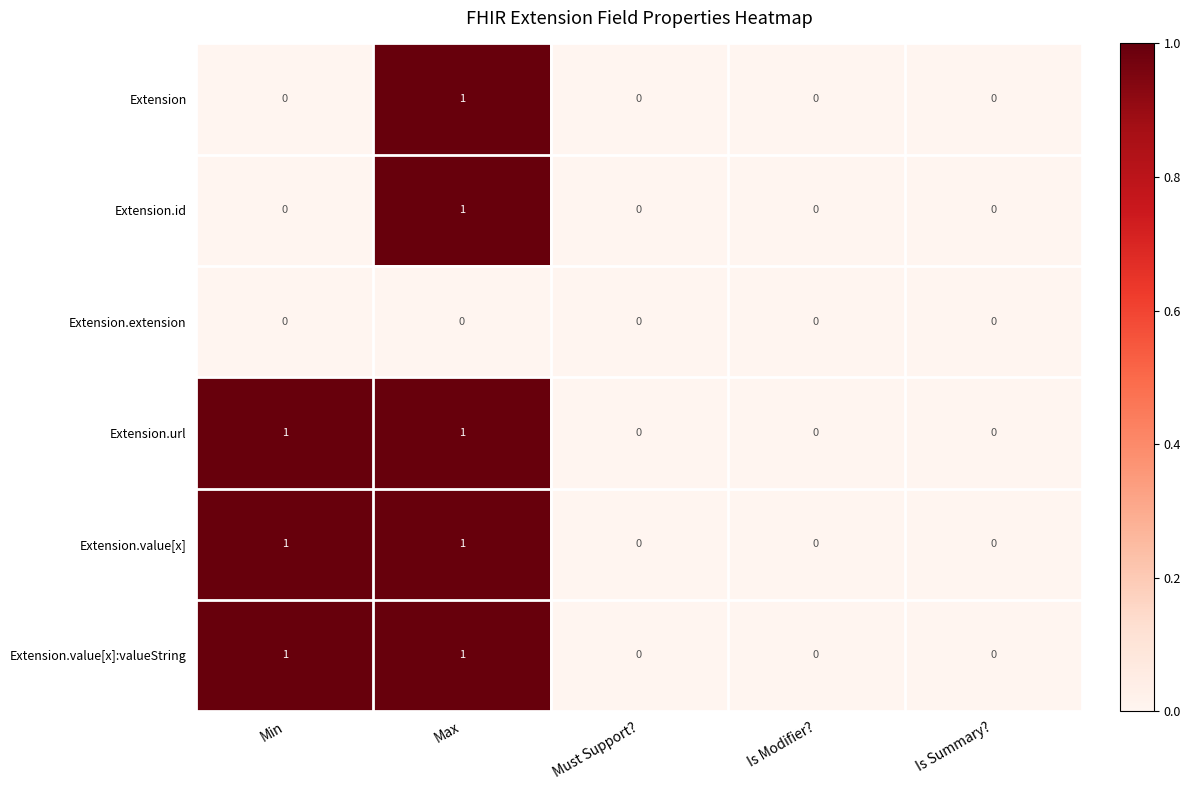

Count the Extension.value[x]:valueString values in the range 0 to 1.

5